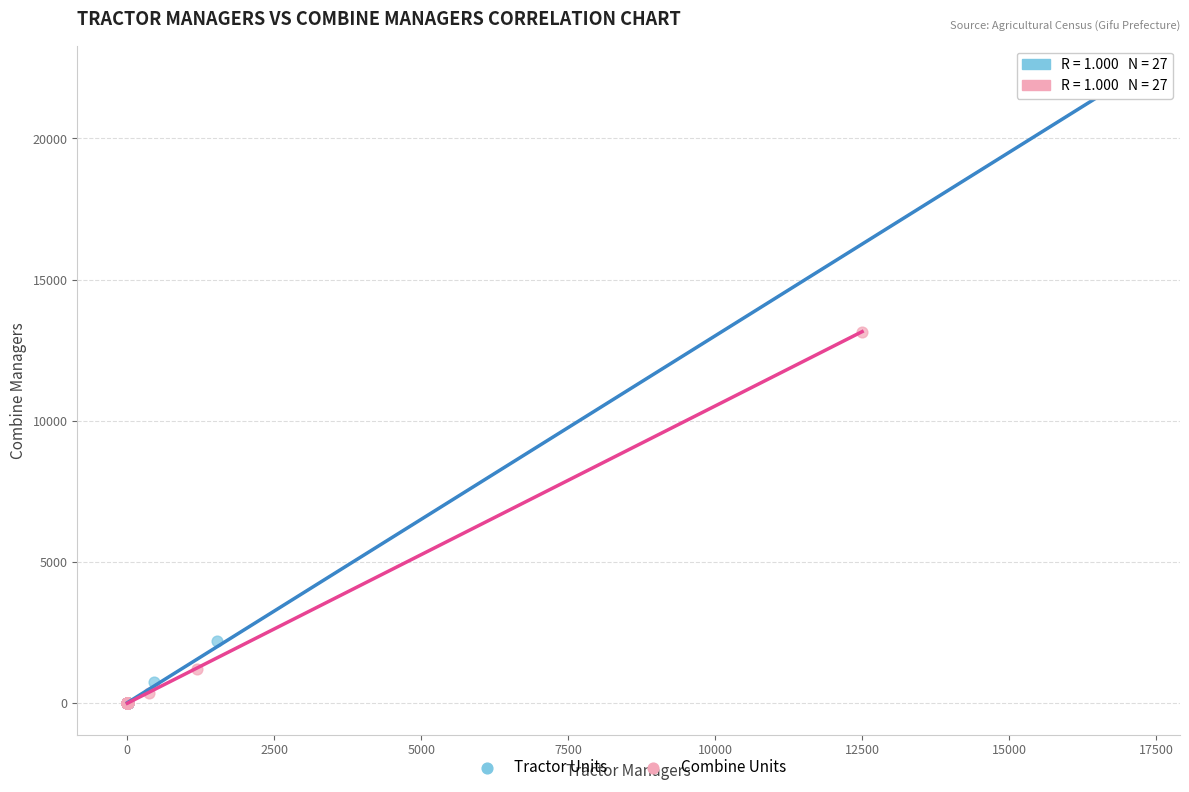

What are all the series names shown in the legend?

Tractor Units, Combine Units